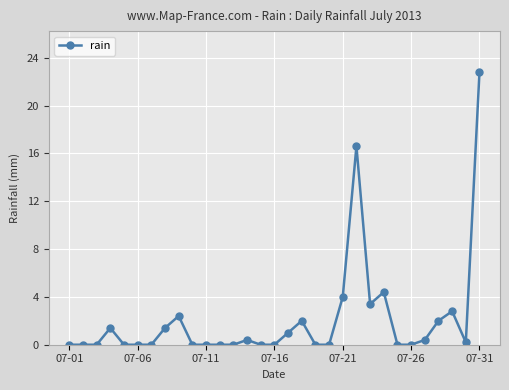

What is the value of the 30th point from the left?

0.2